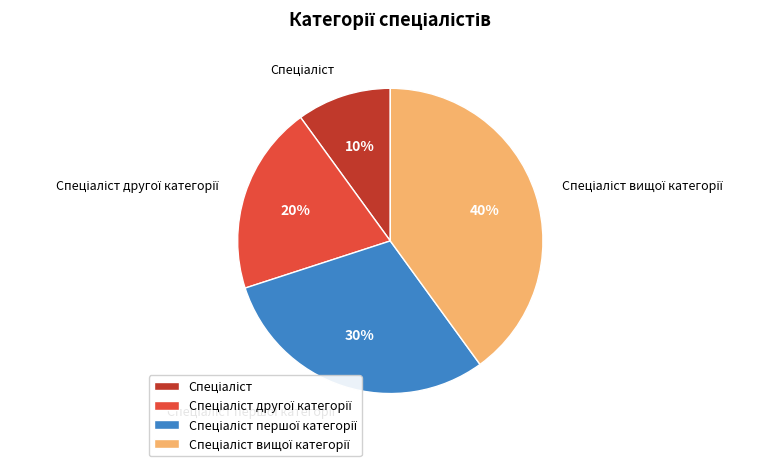

Count the number of slices in the pie.

4